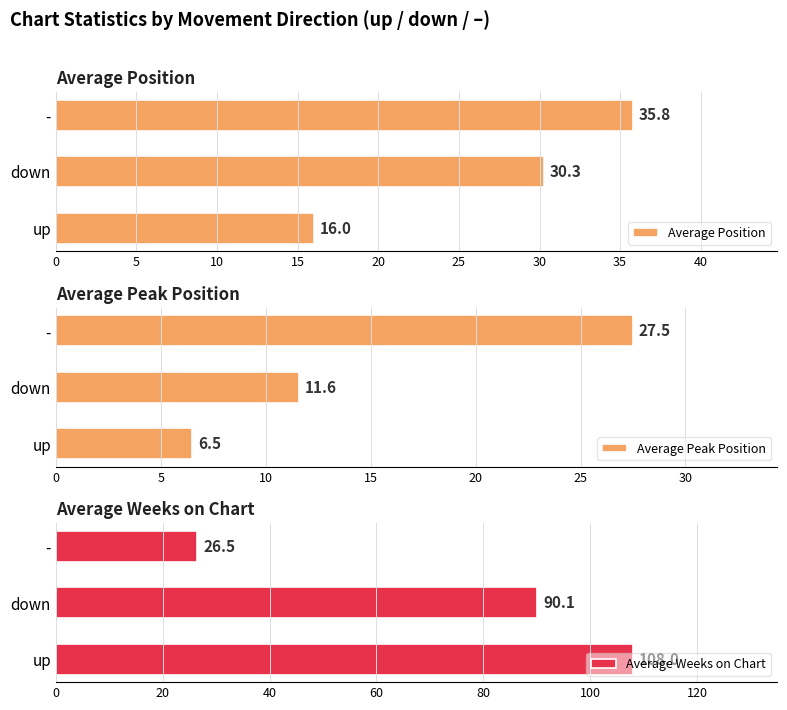

Which series has the largest total across all categories?

Average Weeks on Chart